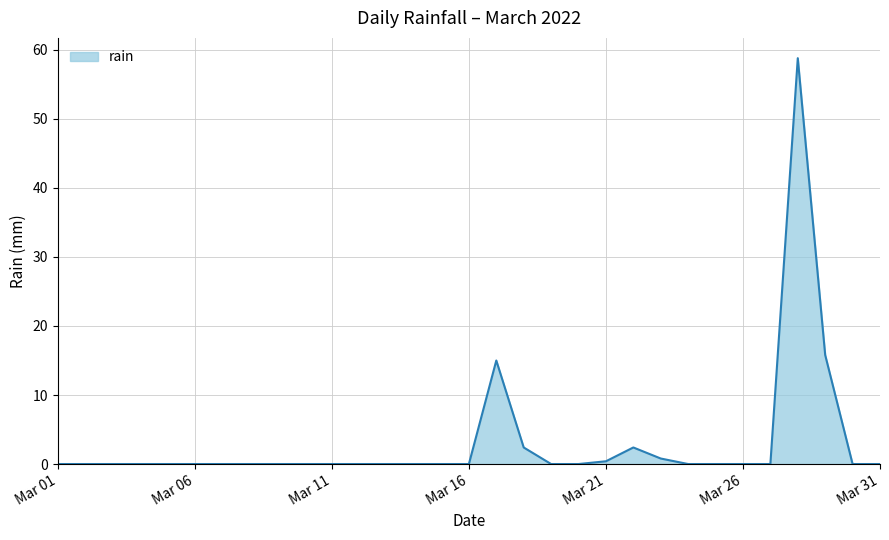

Count the number of data series in this chart.

1